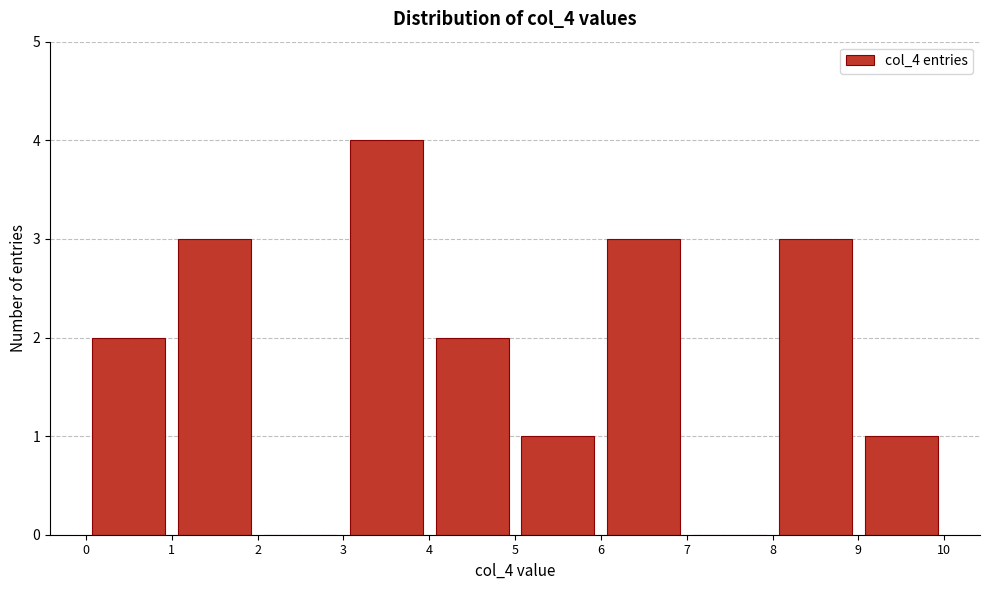

Which range on the x-axis has the tallest bar?

3 to 4